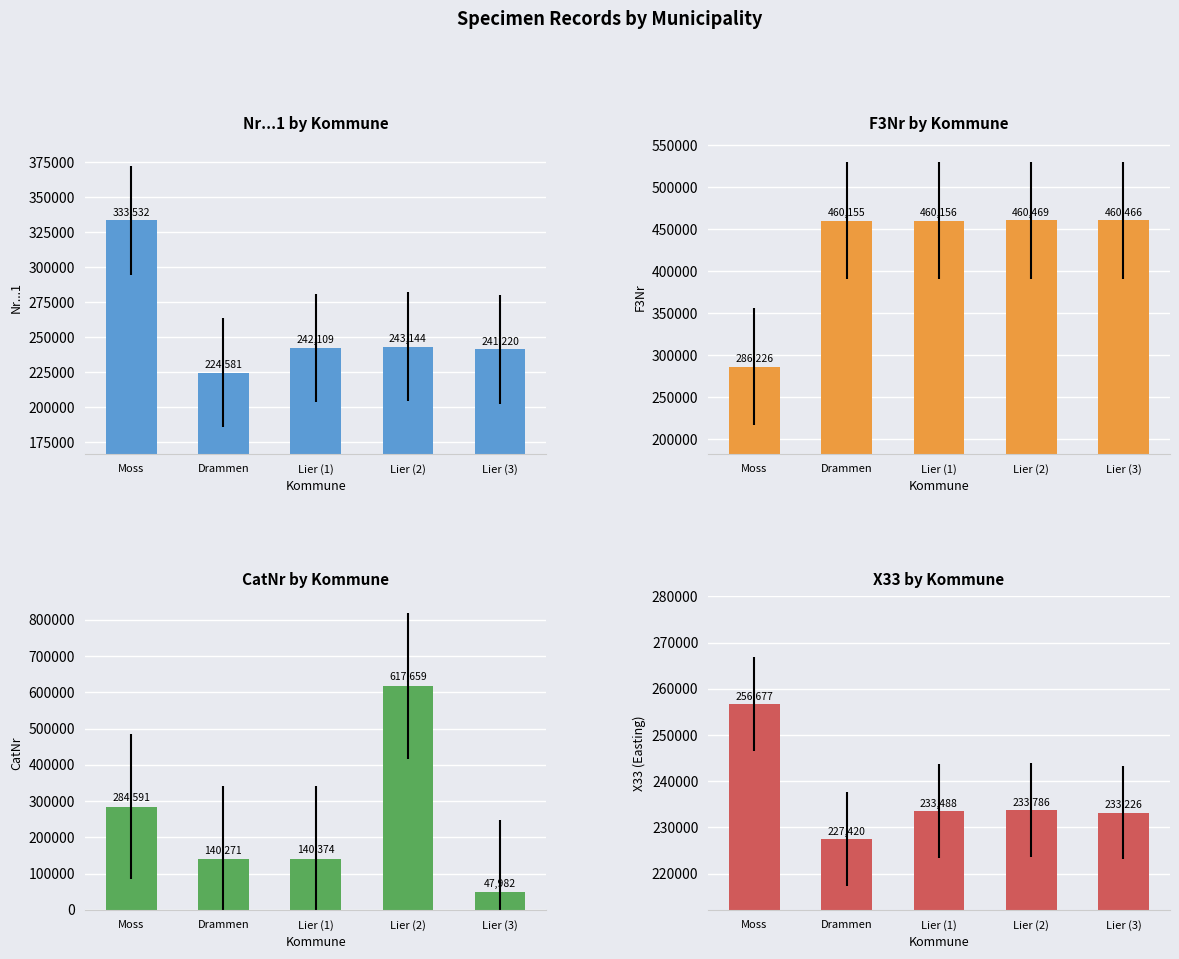

How many bars are there in total?

20